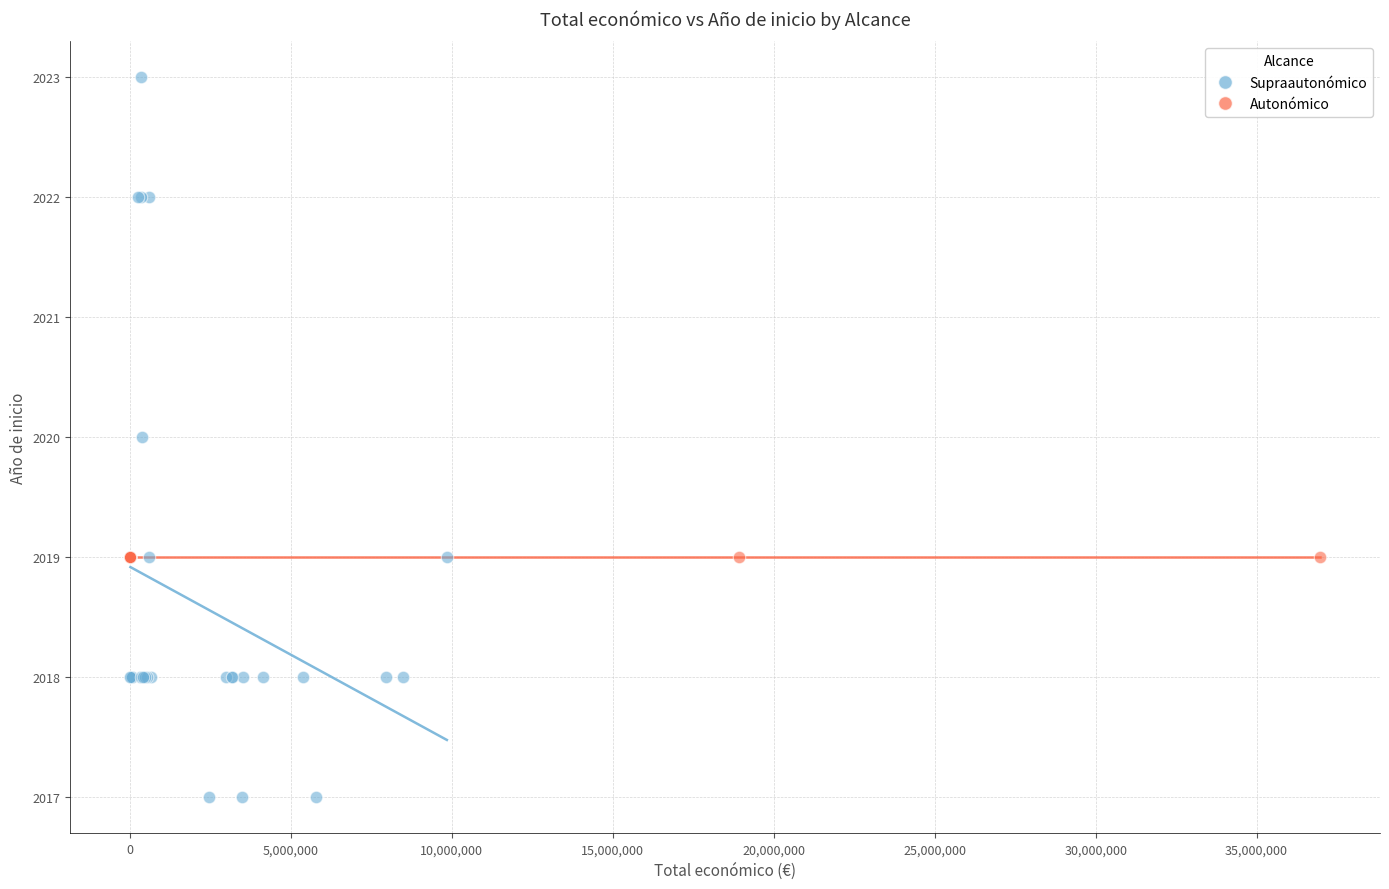

Which series contains the highest Y value?

Supraautonómico